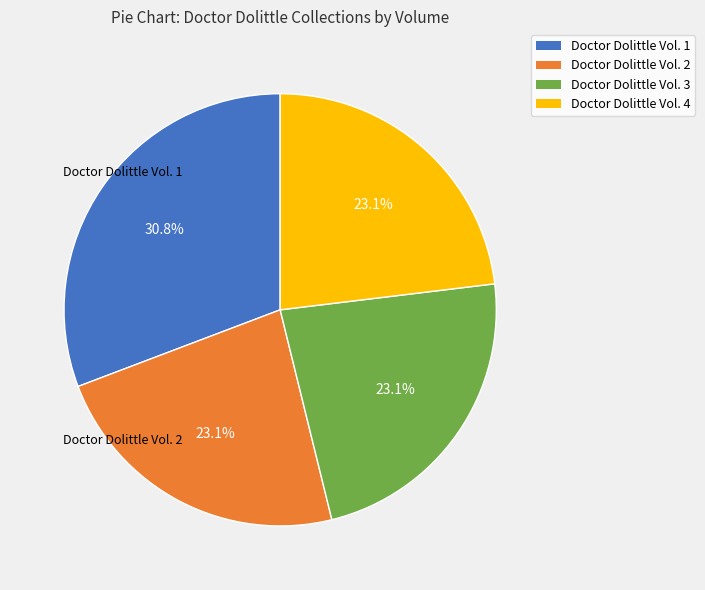

Does Doctor Dolittle Vol. 3 represent more than half of the total?

No